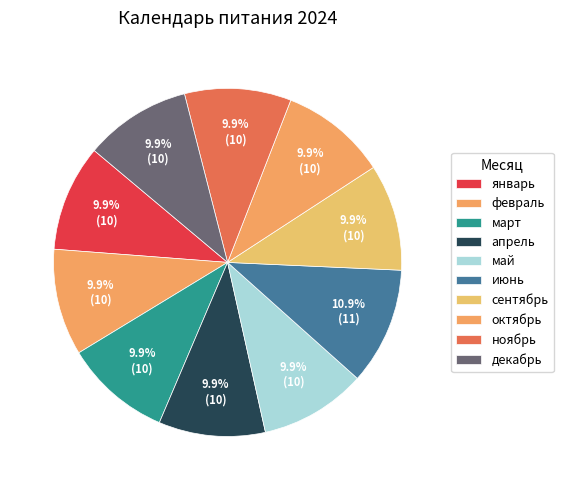

Which has a higher value, июнь or ноябрь?

июнь